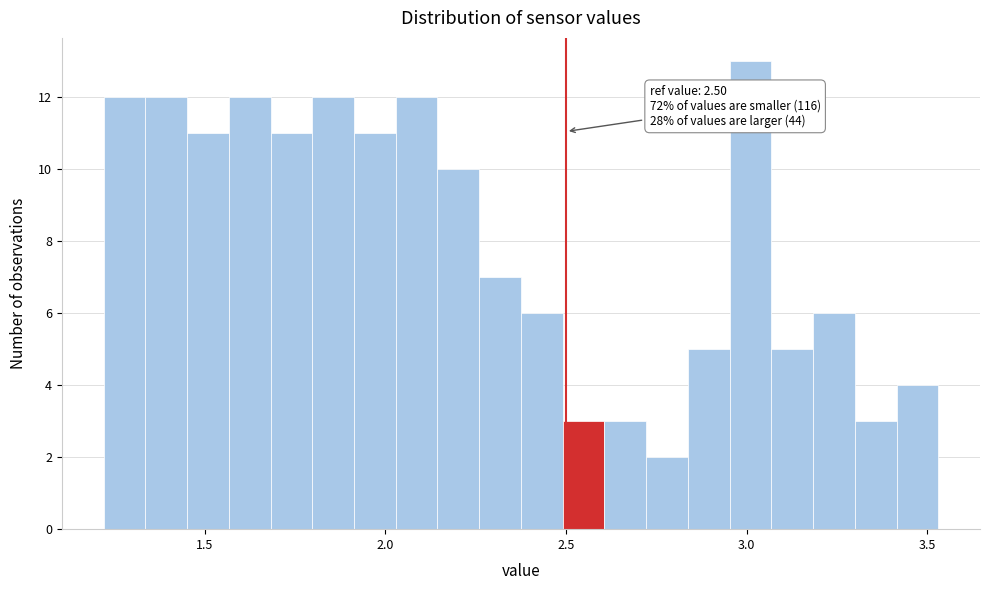

Around what value on the x-axis is the tallest bar? Give the approximate position of its centre, as read against the axis.

3.00